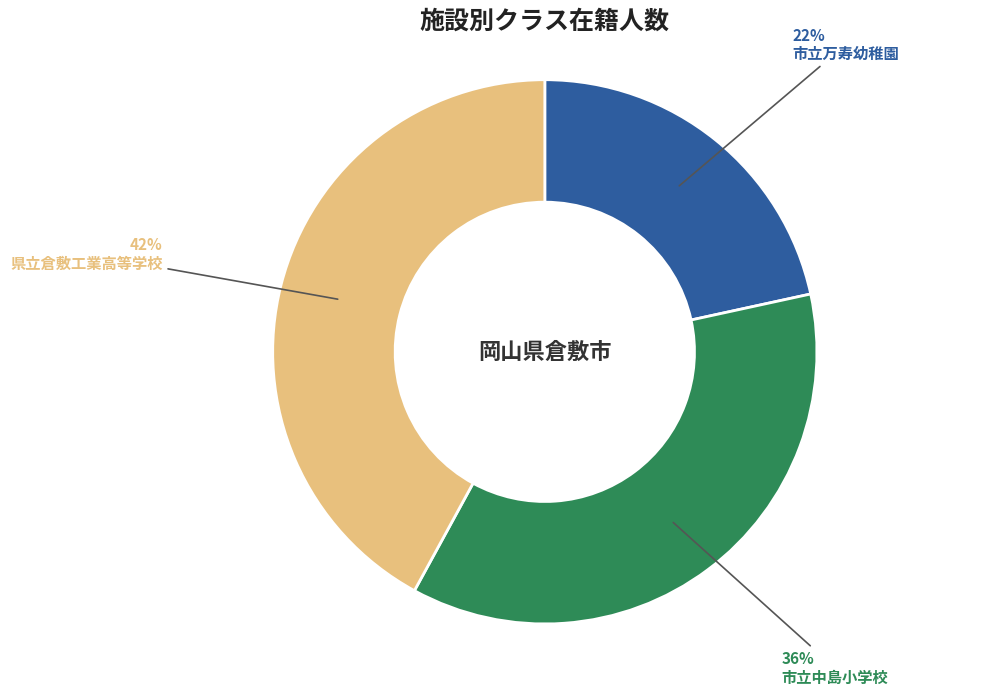

To the nearest percent, what portion does 市立万寿幼稚園 represent?

22%